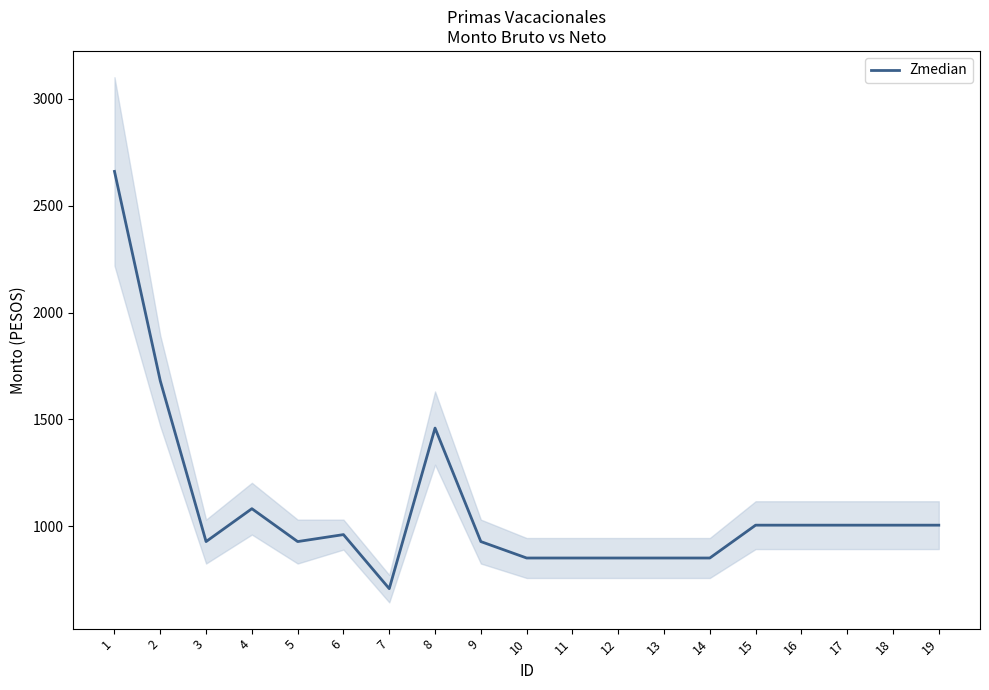

At which label is the value closest to 1683?

2